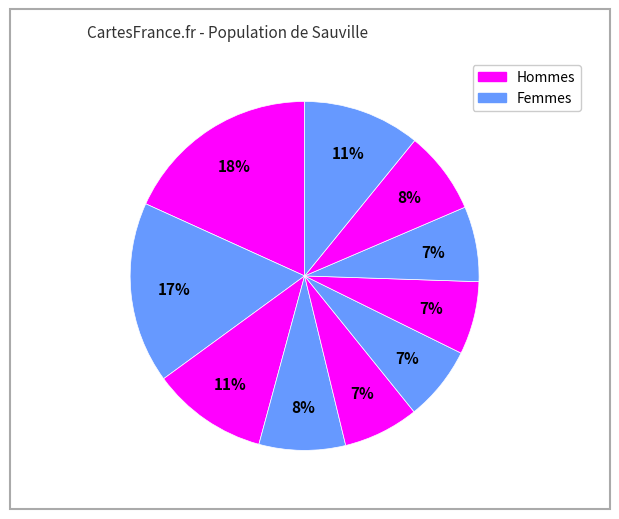

How many segments does this pie chart have?

10